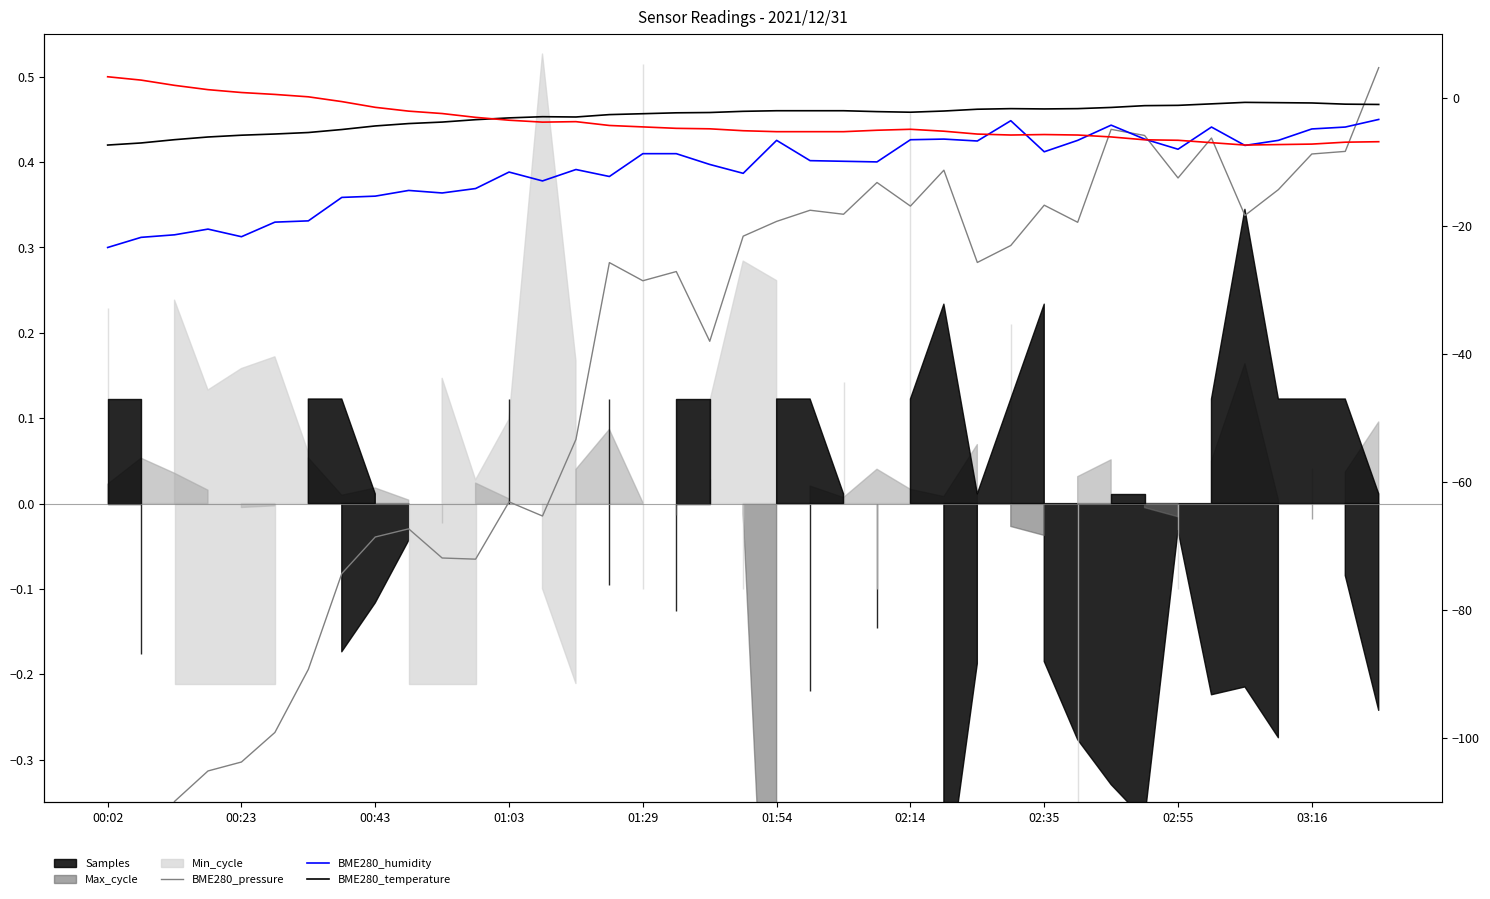

What is the minimum value shown in the chart?

-0.5